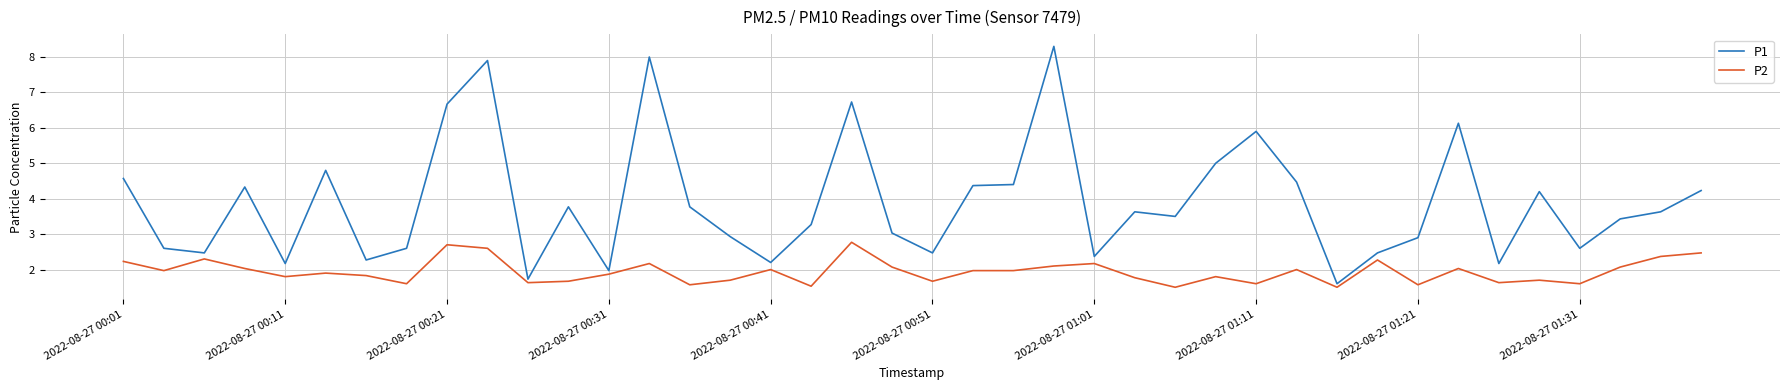

List the series in order of their peak value, highest first.

P1, P2